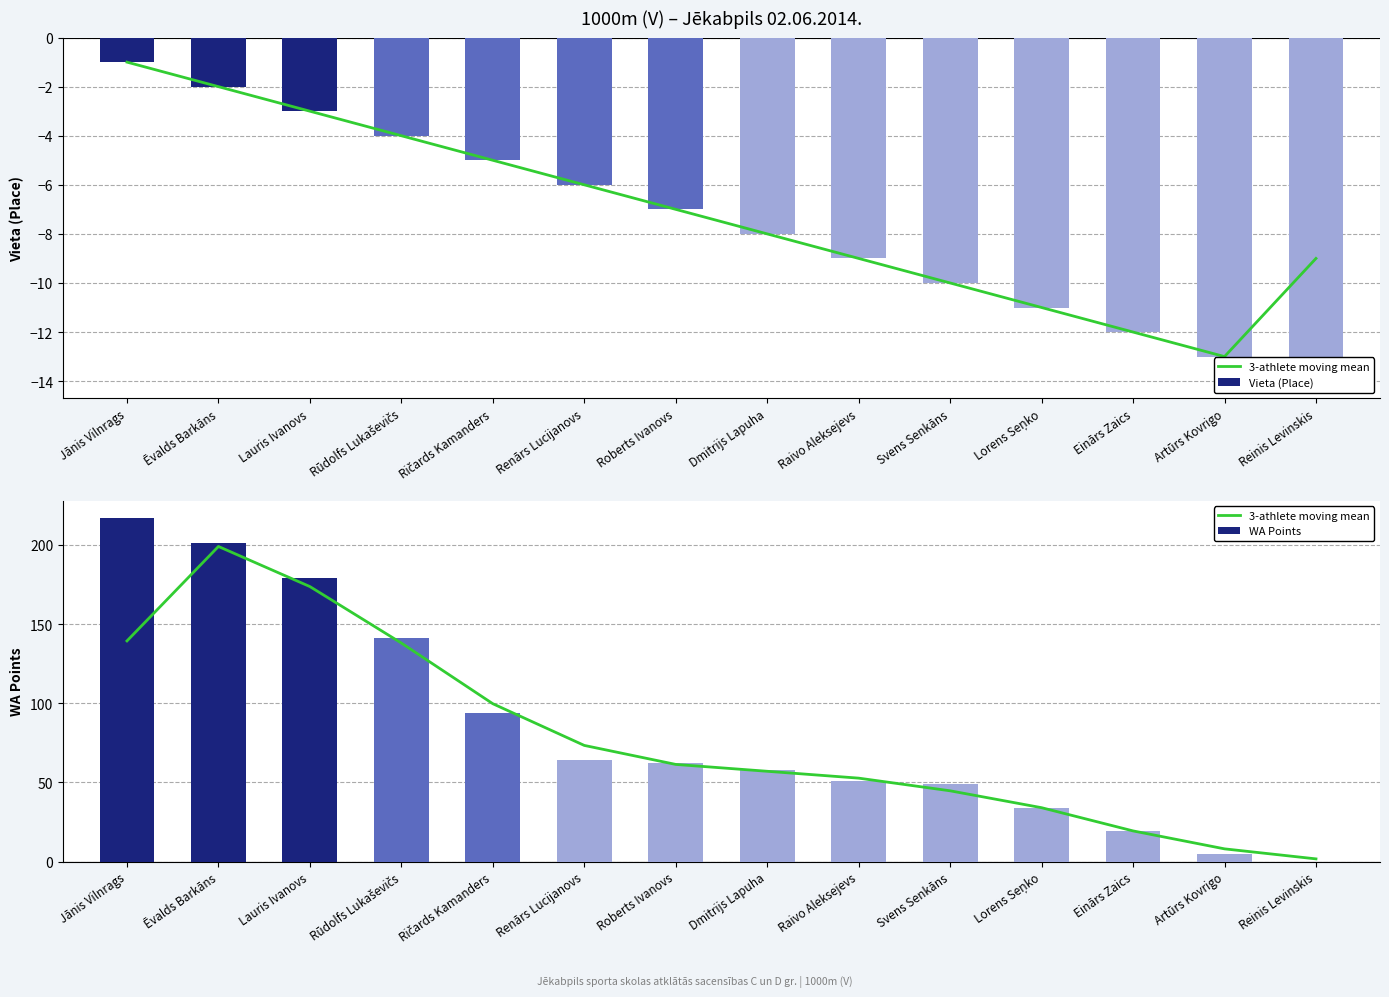

What are all the series names shown in the legend?

3-athlete moving mean, Vieta (Place), WA Points